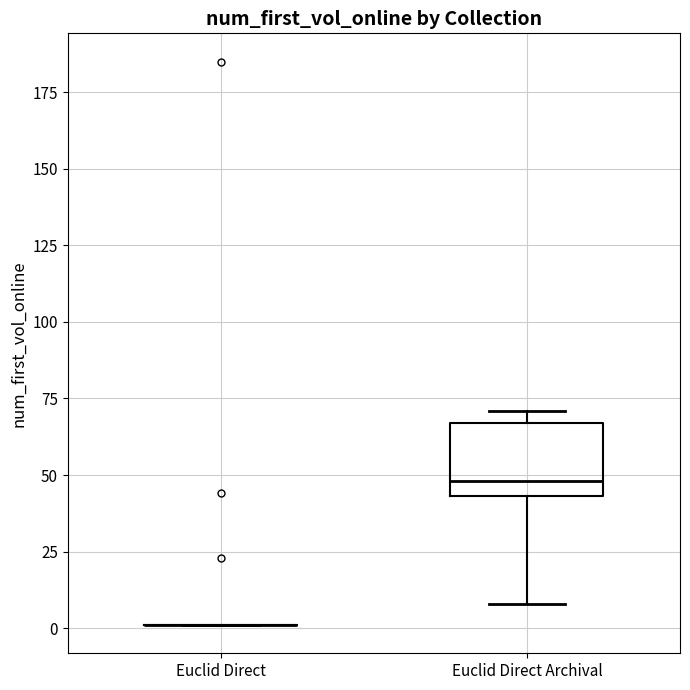

Reading left to right, transcribe this box plot: for each box, give where its median line is, the range the box spans, and where its two whiskers end, as read against the y-axis. The values are not printed on the chart, so give them approximately, as read against the axis.

Euclid Direct: box collapsed to a line at 0, whiskers 0 to 0
Euclid Direct Archival: median 50, box 45 to 65, whiskers 10 to 70